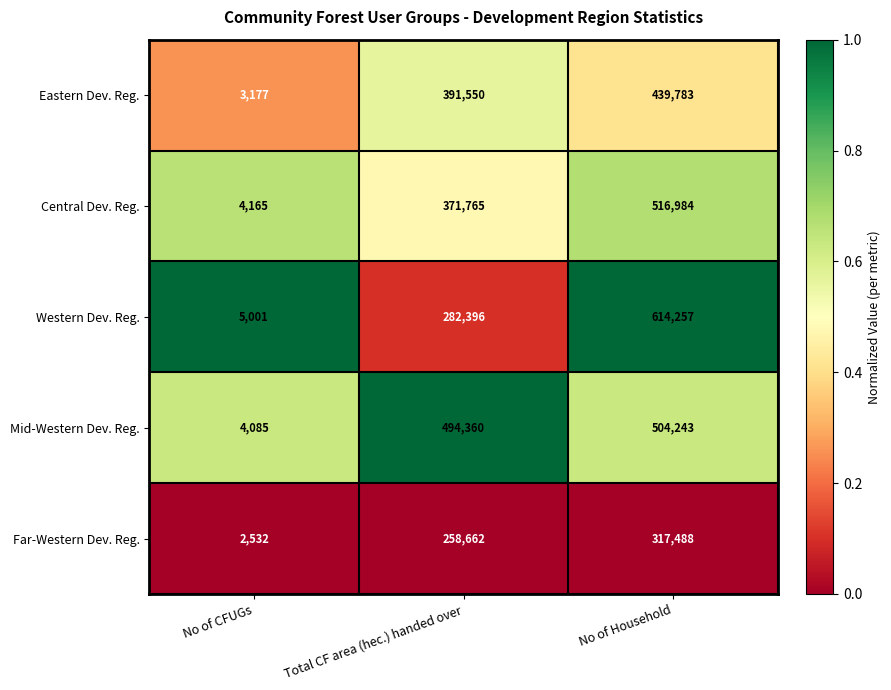

Which series changed the most between Total CF area (hec.) handed over and No of Household?

Western Dev. Reg.